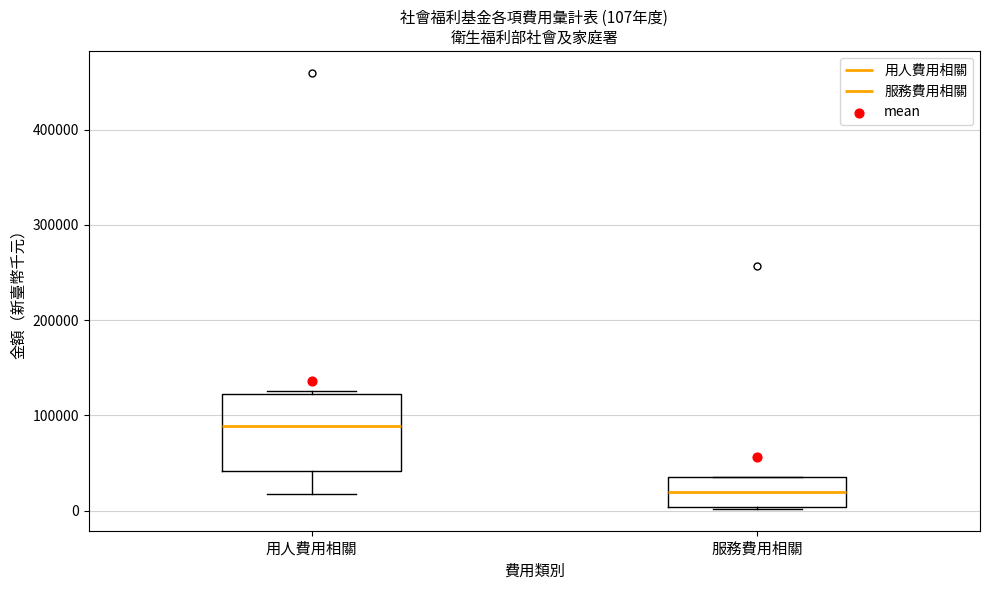

Which box is the tallest, from its lower edge to its upper edge?

用人費用相關